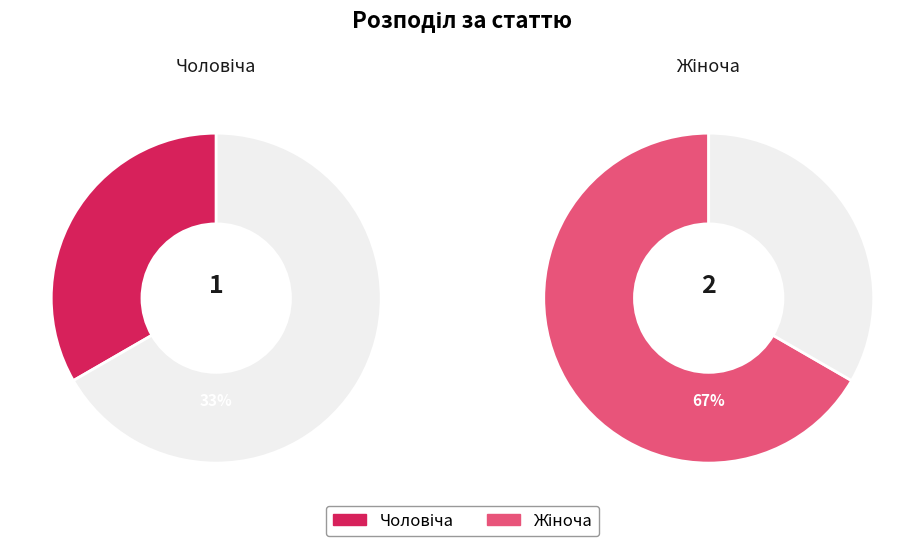

Which slice represents more than half of the pie?

Жіноча